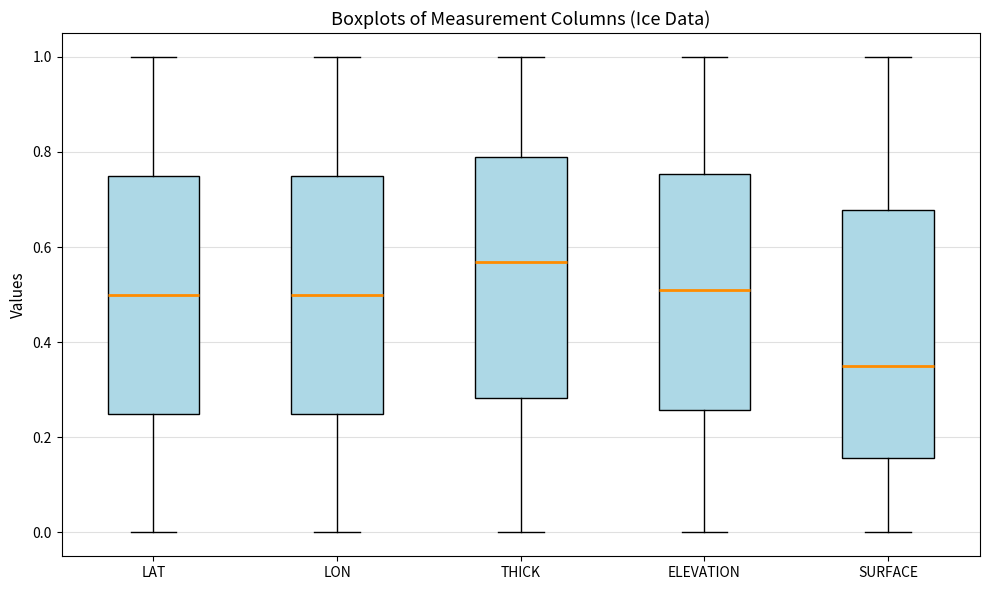

Where does the upper whisker of the box for SURFACE end on the y-axis? The values are not printed on the chart, so give them approximately, as read against the axis.

1.00